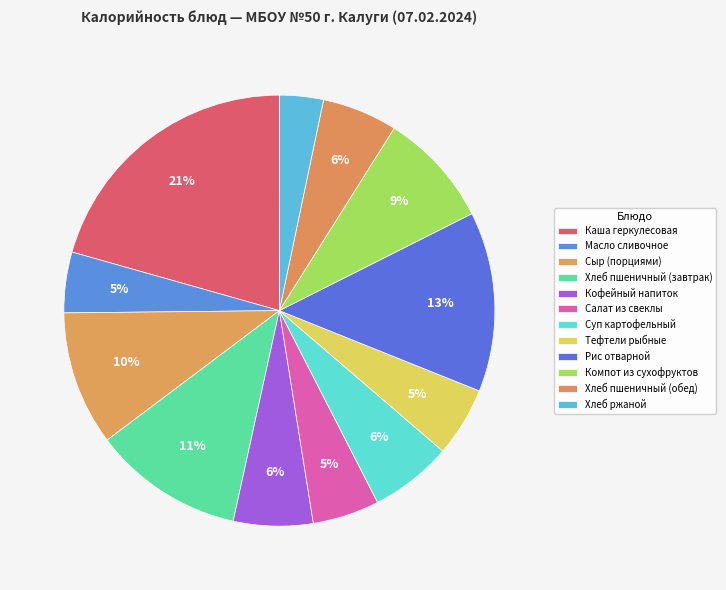

How many segments does this pie chart have?

12